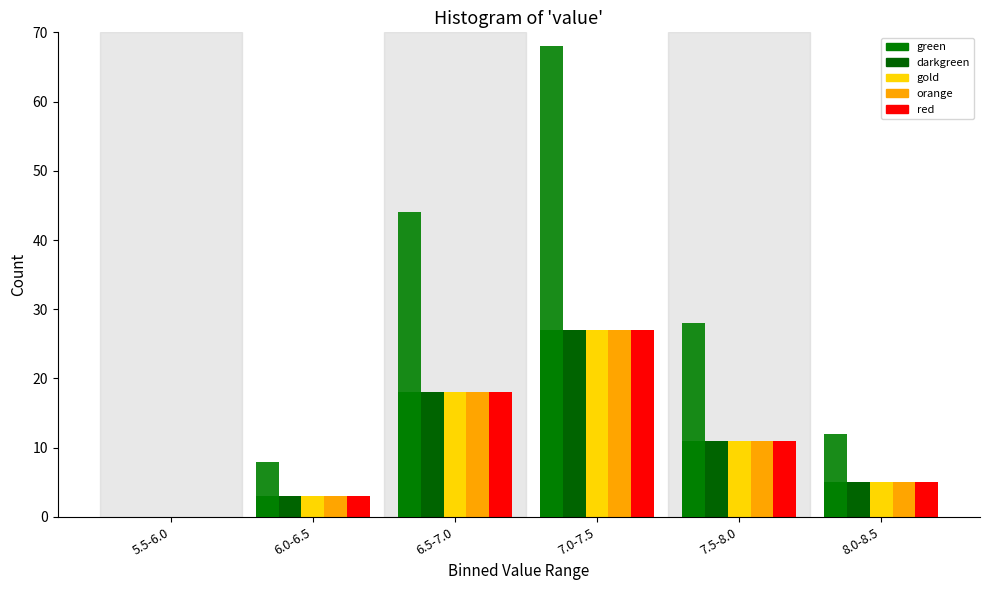

How many groups of bars are there?

6